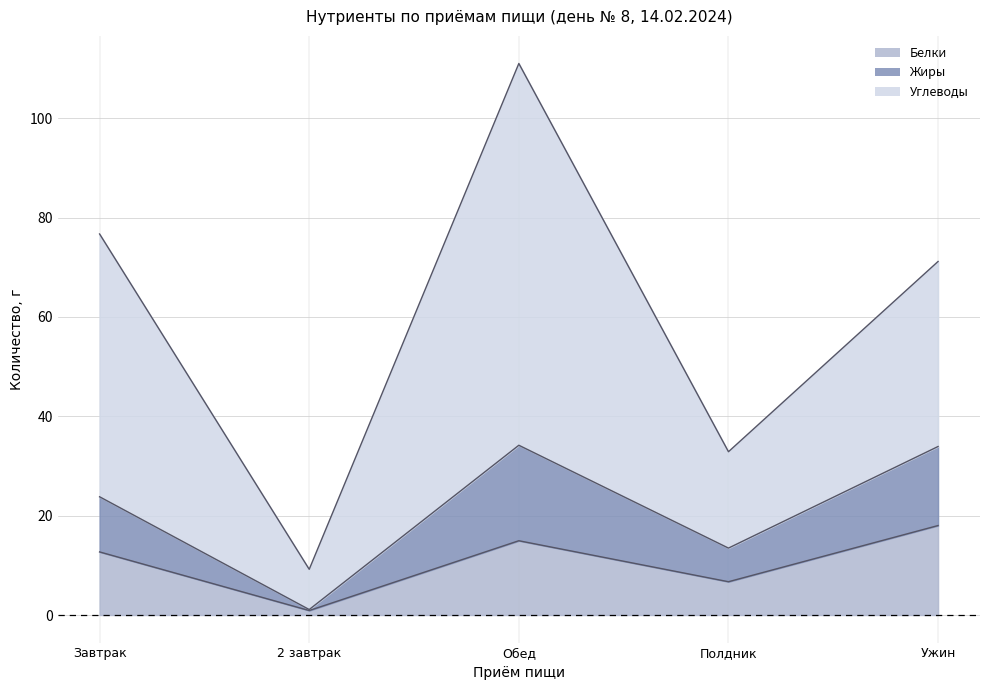

At which category is the sum across all series the highest?

Обед